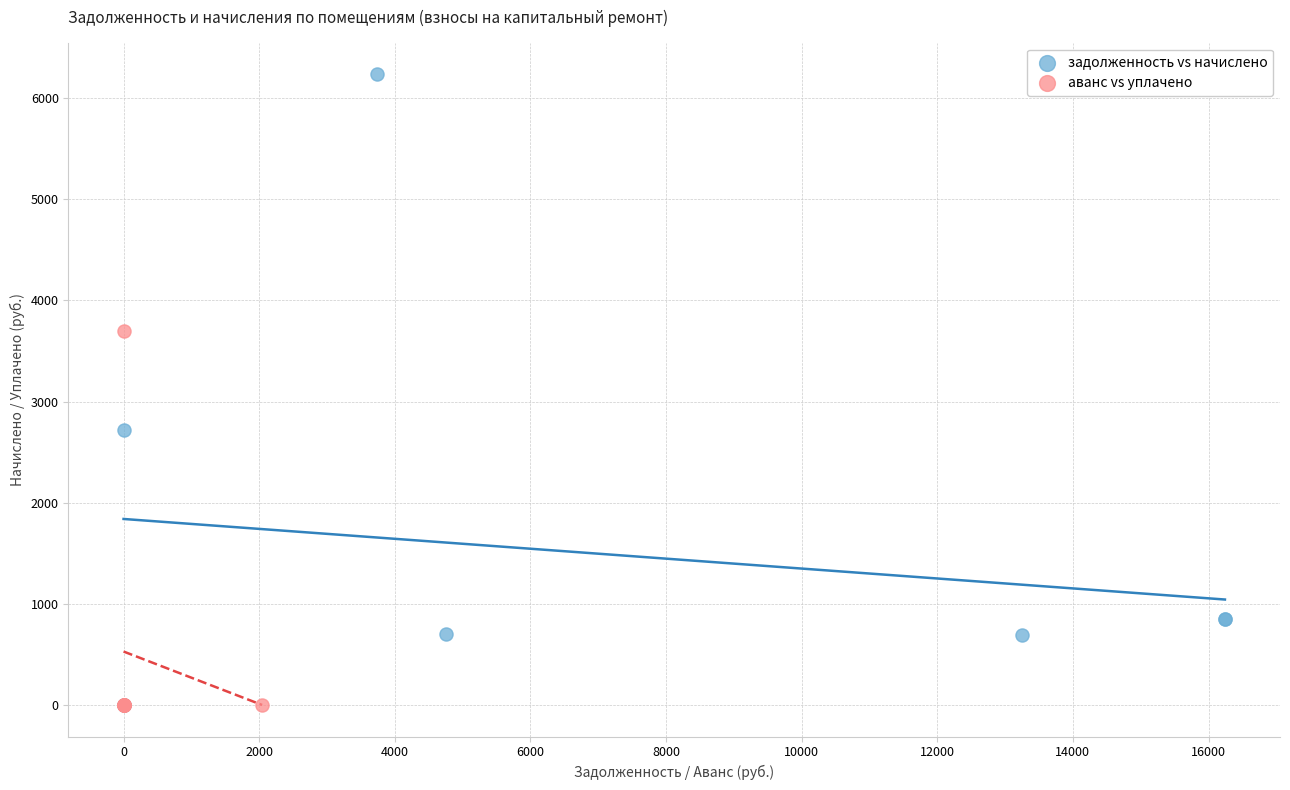

What are all the series names shown in the legend?

задолженность vs начислено, аванс vs уплачено